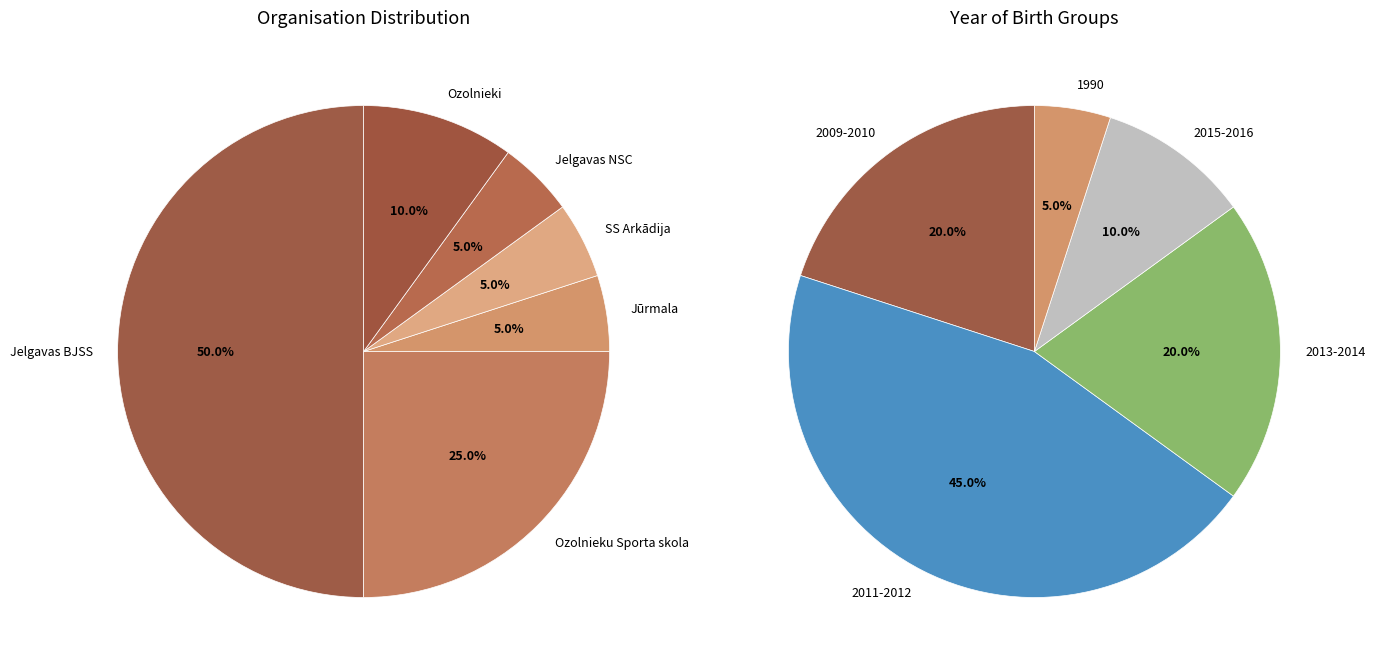

What percentage is the Ozolnieki slice, to the nearest percent?

10%